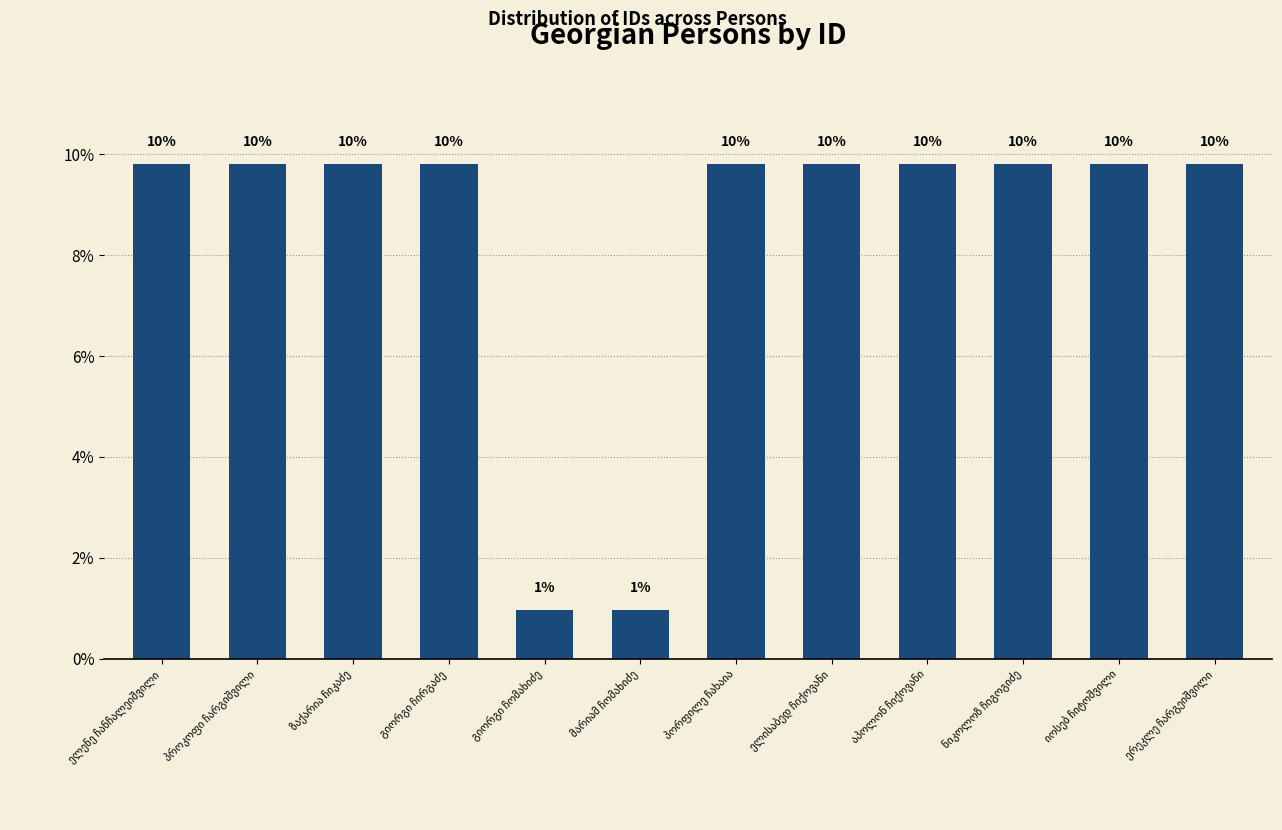

What is the sum of the values at პორფილე ჩახაია and აპოლონ ჩიქოვანი?

19.6